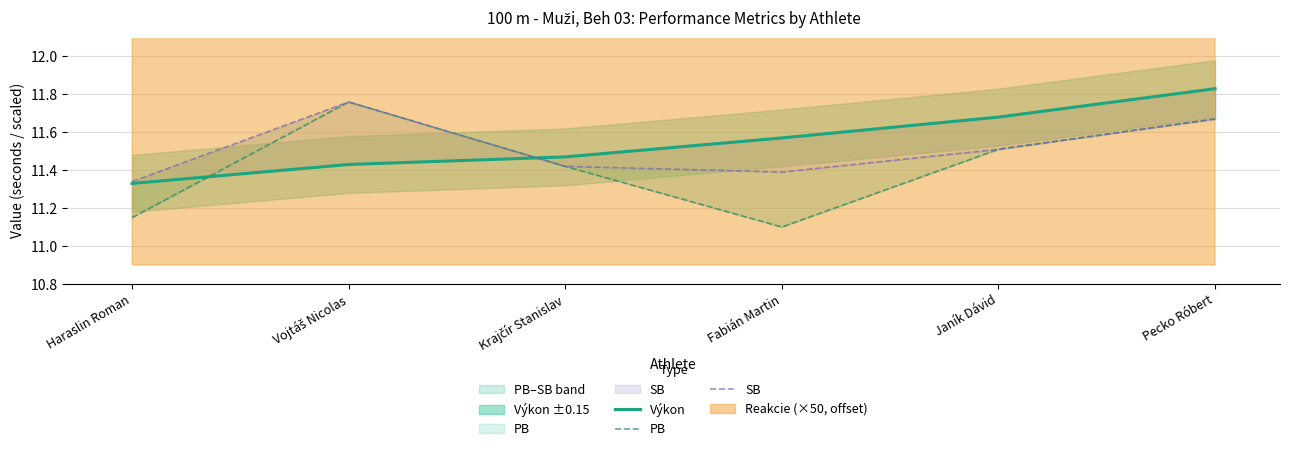

What is the difference between the maximum and minimum values in the PB series?

0.7